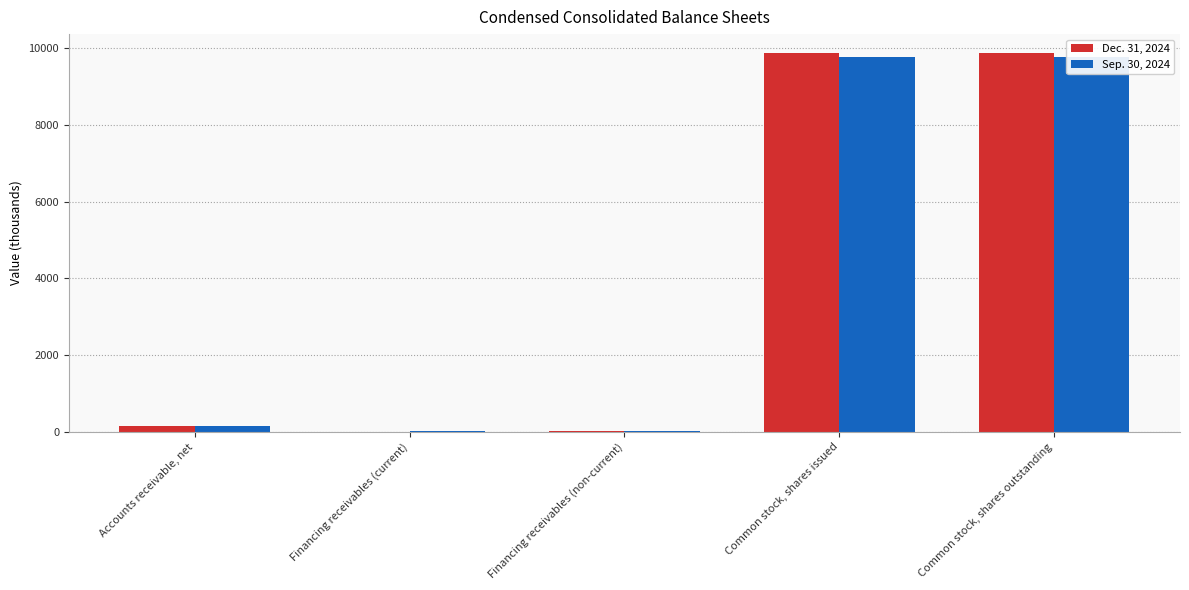

Is the value of Sep. 30, 2024 at Common stock, shares outstanding greater than the value of Dec. 31, 2024 at Accounts receivable, net?

Yes